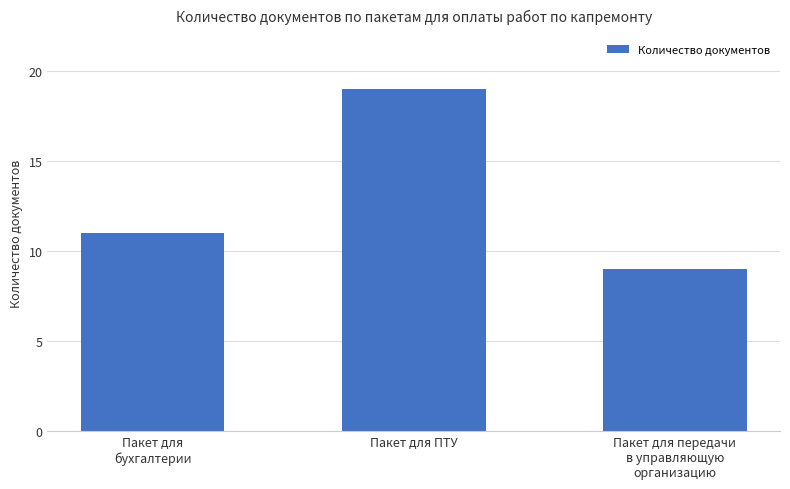

Count the number of data series in this chart.

1